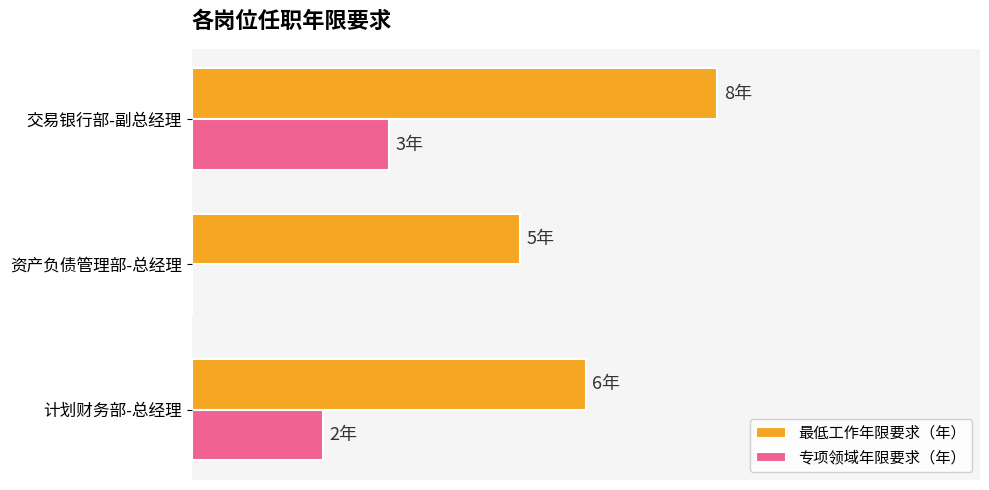

What is the value of the 最低工作年限要求（年） bar at the 1st from the left?

6